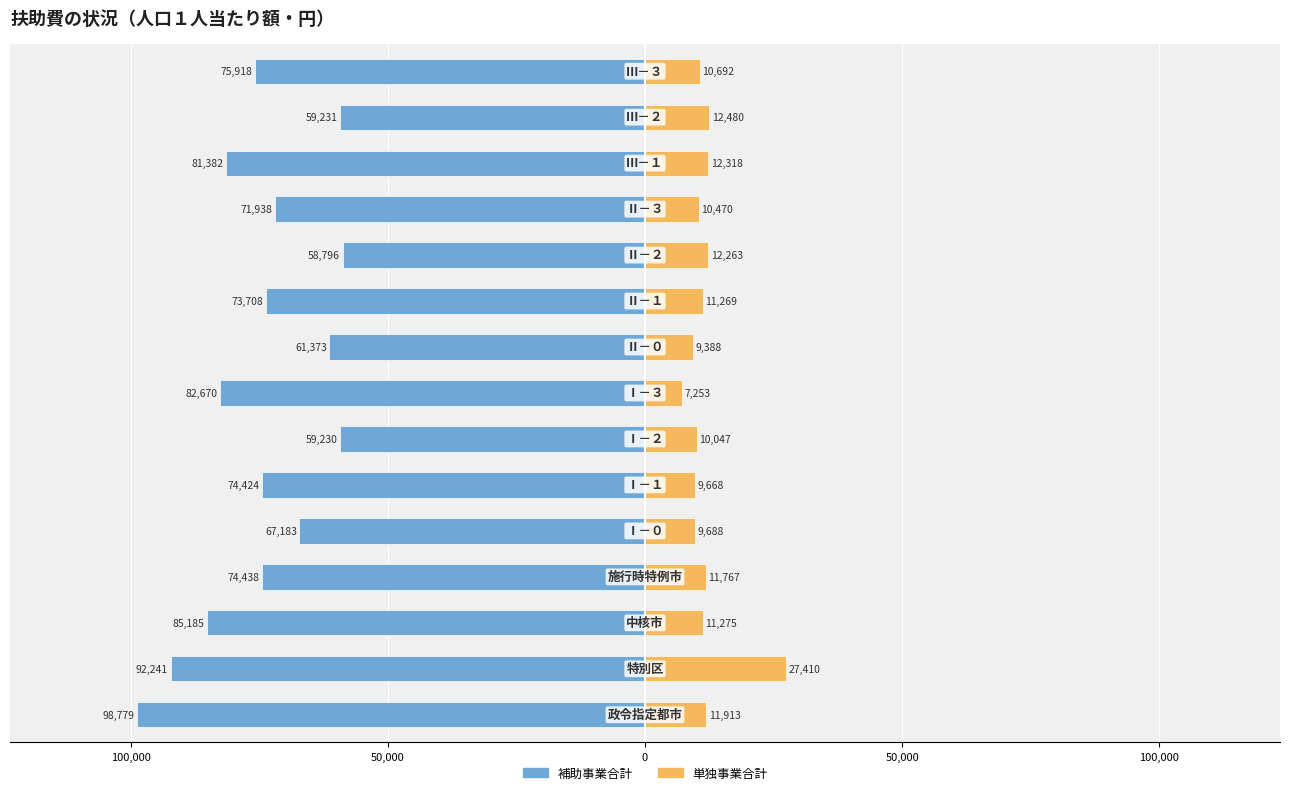

Reading left to right, transcribe all the data shown in this chart.

補助事業合計: -98779	-92241	-85185	-74438	-67183	-74424	-59230	-82670	-61373	-73708	-58796	-71938	-81382	-59231	-75918
単独事業合計: 11913	27410	11275	11767	9688	9668	10047	7253	9388	11269	12263	10470	12318	12480	10692